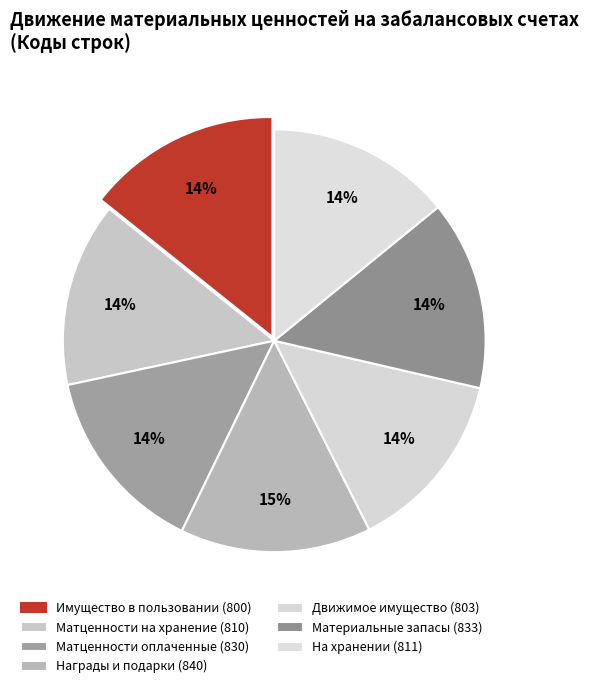

Which category has the smallest portion of the pie?

803